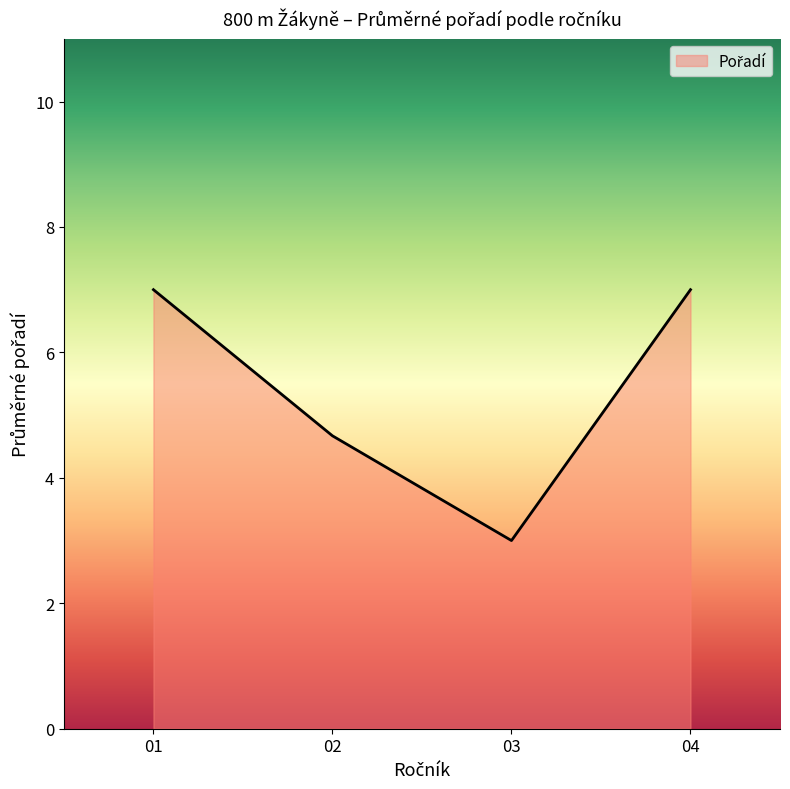

What is the maximum value shown in the chart?

7.0